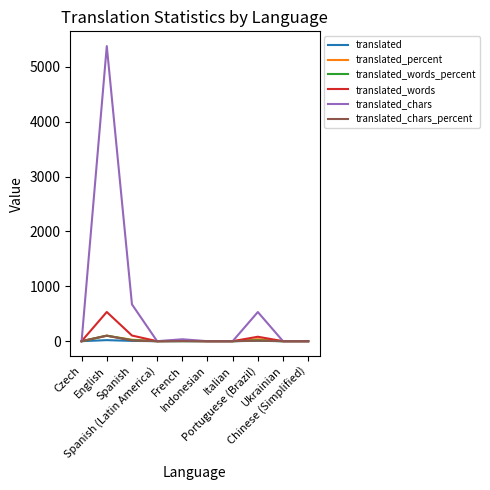

What is the maximum value shown in the chart?

5376.0